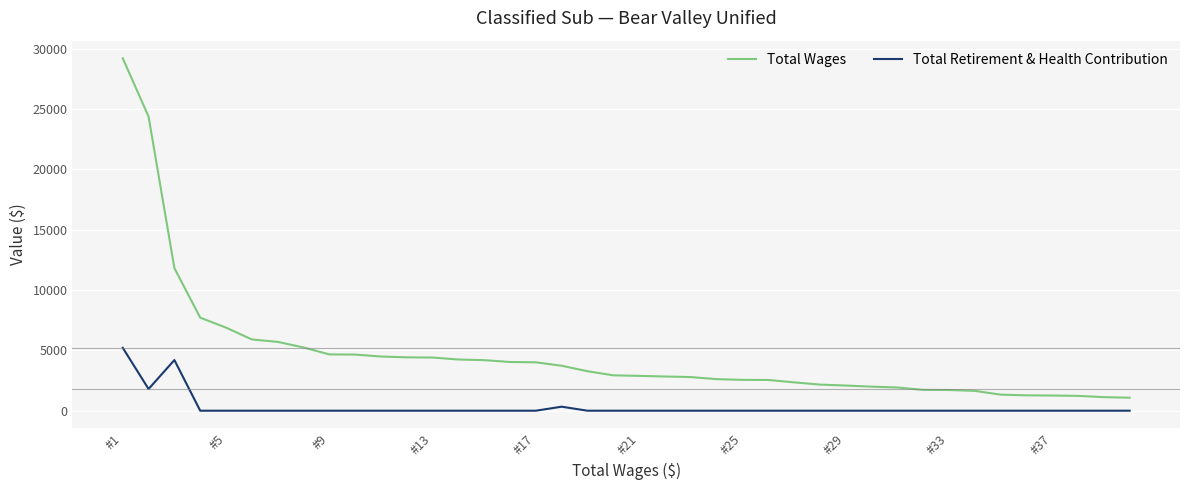

True or false: Total Wages and Total Retirement & Health Contribution cross at least once.

False